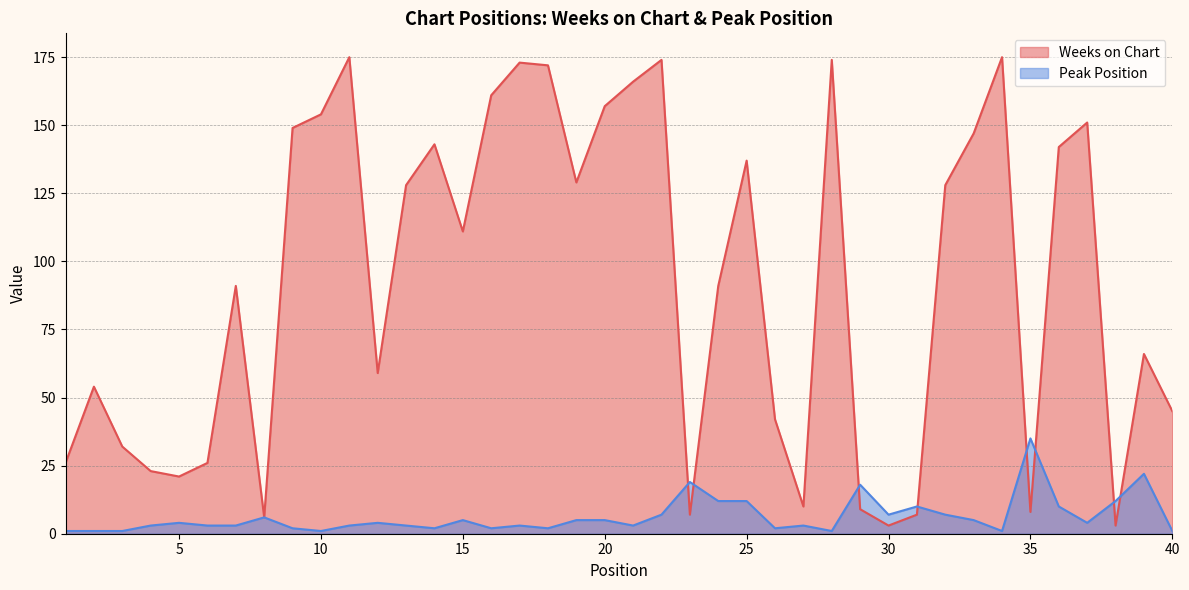

Which series has the largest total across all categories?

Weeks on Chart